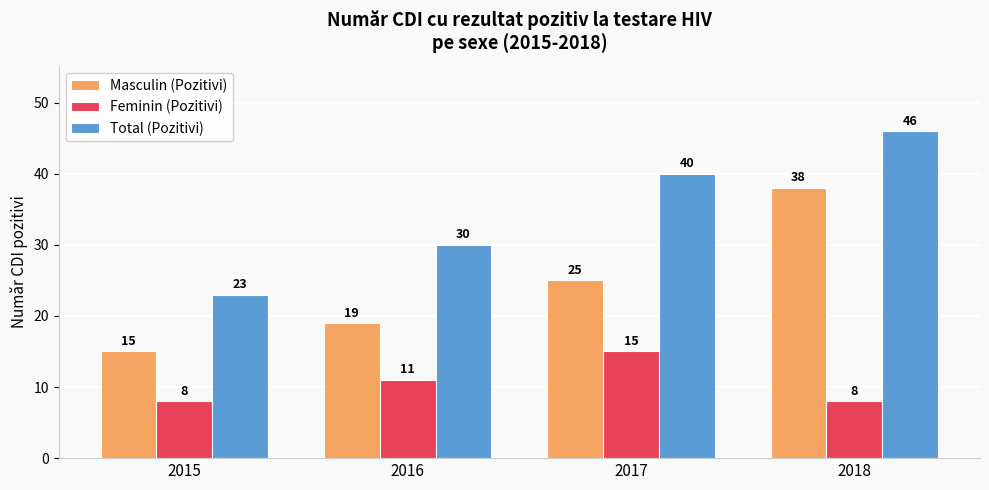

List the series in order of their peak value, highest first.

Total (Pozitivi), Masculin (Pozitivi), Feminin (Pozitivi)